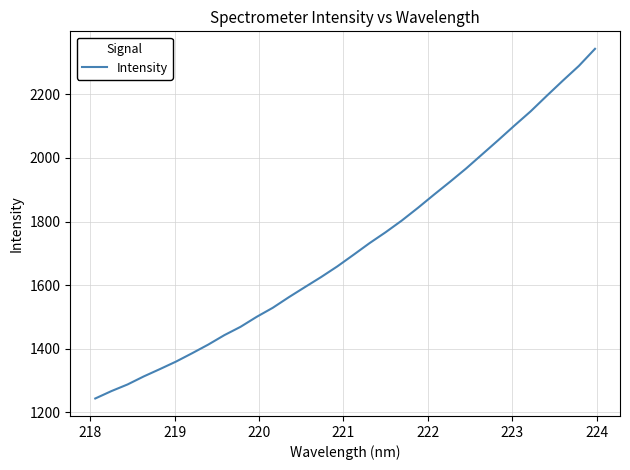

What is the difference between the maximum and minimum values?

1100.3